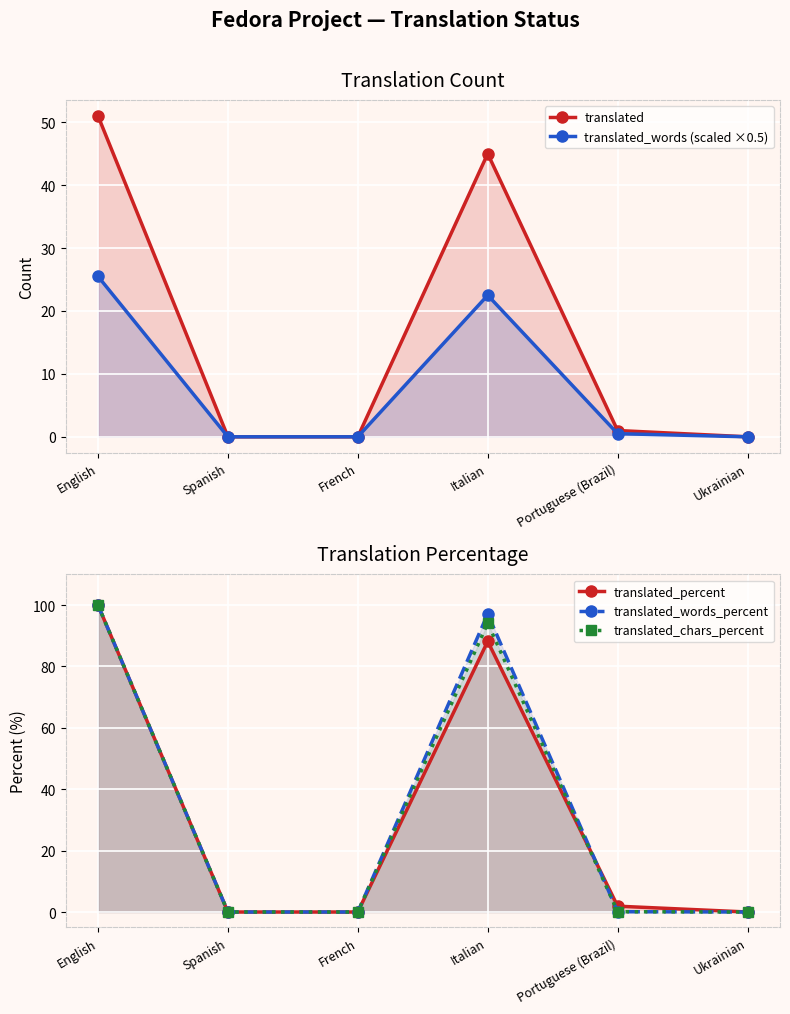

Reading right to left, extract all data points from this chart.

translated: 0.0	1.0	45.0	0.0	0.0	51.0
translated_words (scaled ×0.5): 0.0	0.5	22.5	0.0	0.0	25.5
translated_percent: 0.0	1.9	88.2	0.0	0.0	100.0
translated_words_percent: 0.0	0.1	97.1	0.0	0.0	100.0
translated_chars_percent: 0.0	0.1	94.1	0.0	0.0	100.0